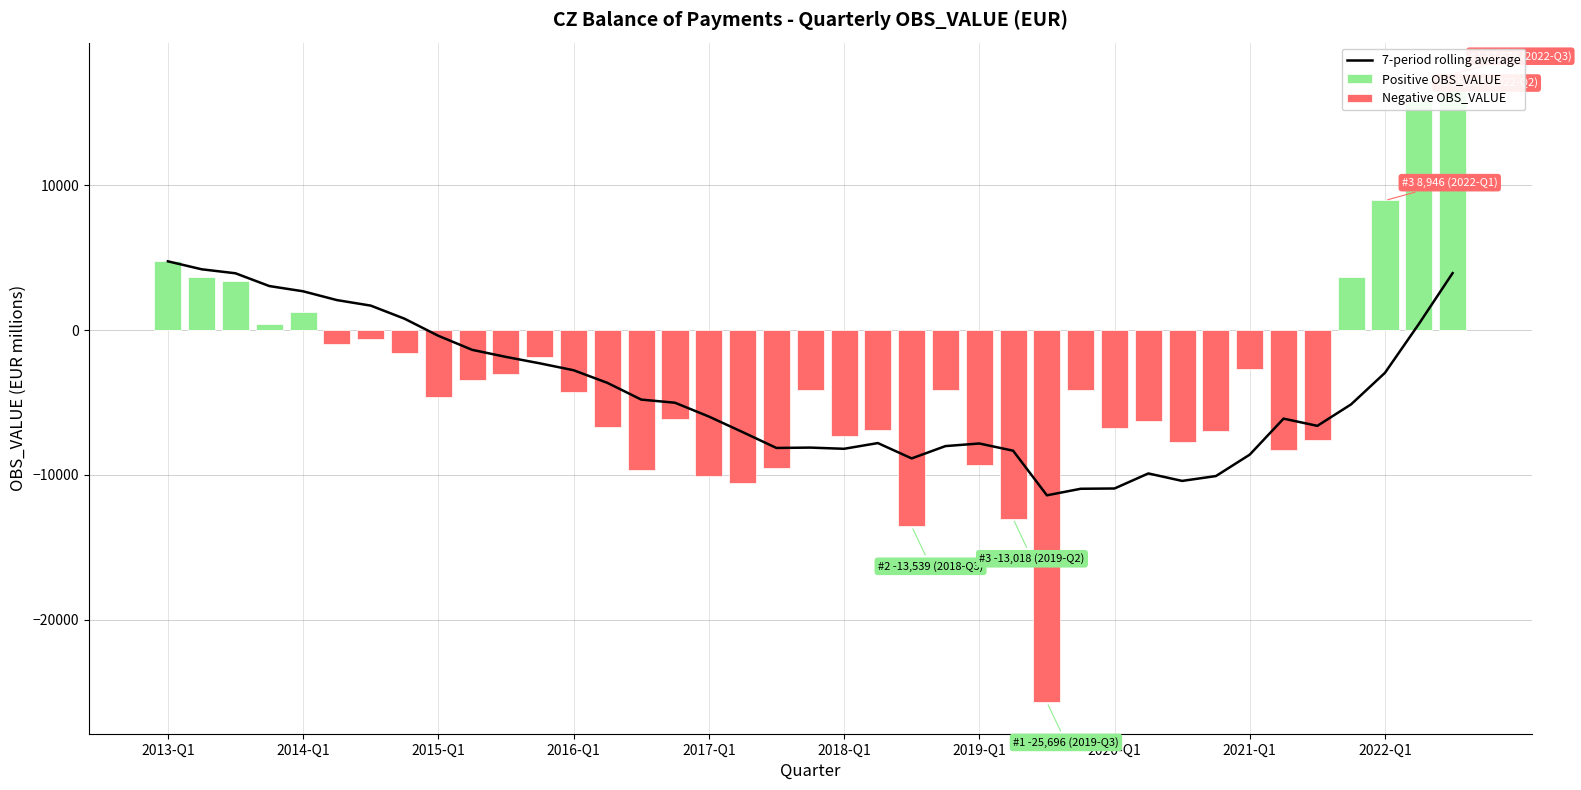

List the series in order of their overall mean, highest first.

Positive OBS_VALUE, 7-period rolling average, Negative OBS_VALUE